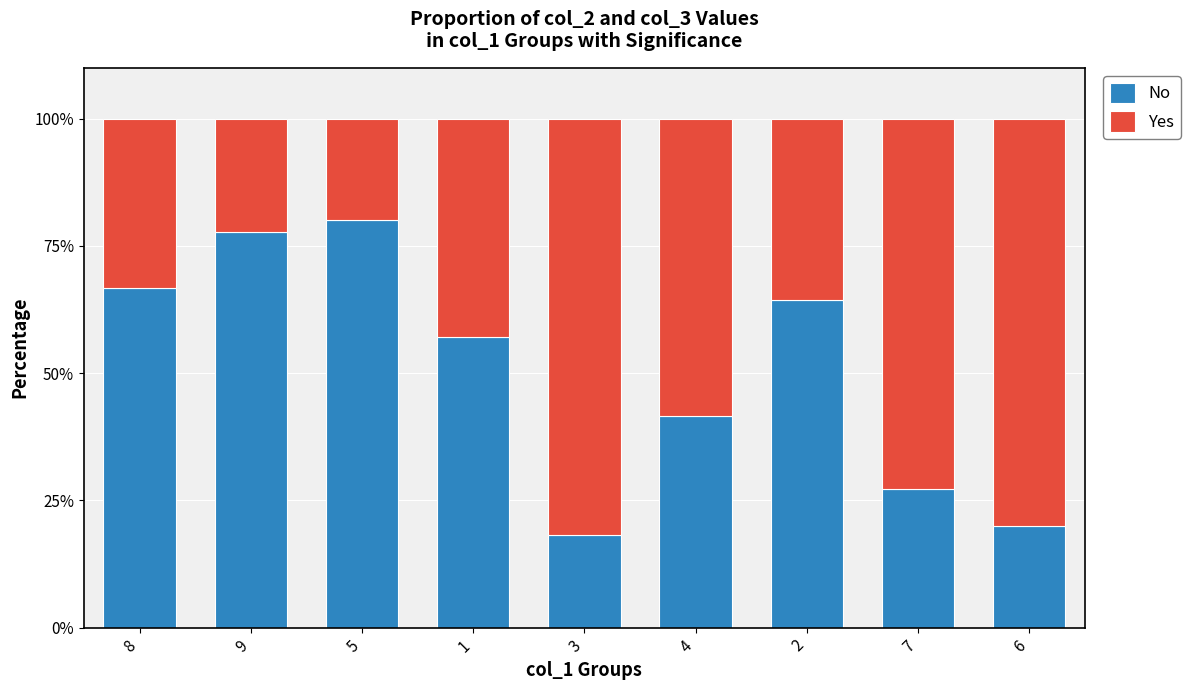

What is the sum of all No values?

453.0